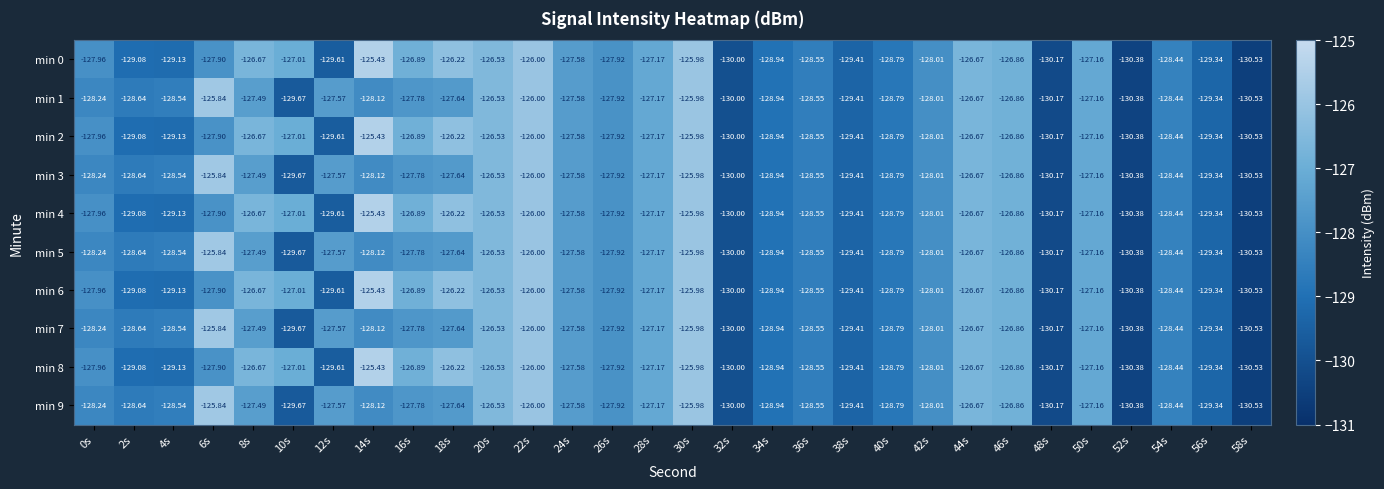

Is the value of min 1 at 50s greater than the value of min 2 at 44s?

No